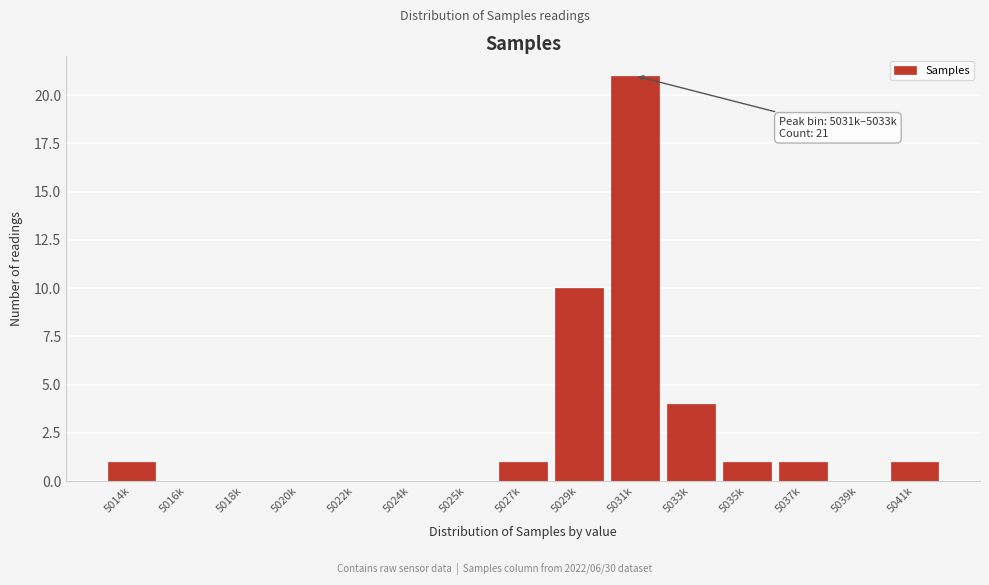

Reading right to left, transcribe all the data shown in this chart.

5041k=1	5039k=0	5037k=1	5035k=1	5033k=4	5031k=21	5029k=10	5027k=1	5025k=0	5024k=0	5022k=0	5020k=0	5018k=0	5016k=0	5014k=1